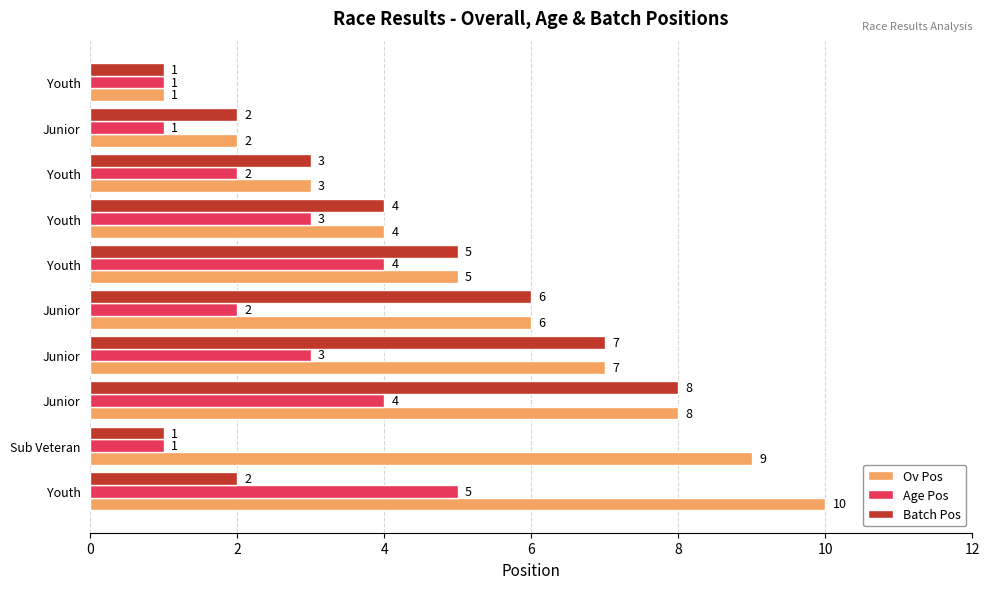

What are all the series names shown in the legend?

Ov Pos, Age Pos, Batch Pos